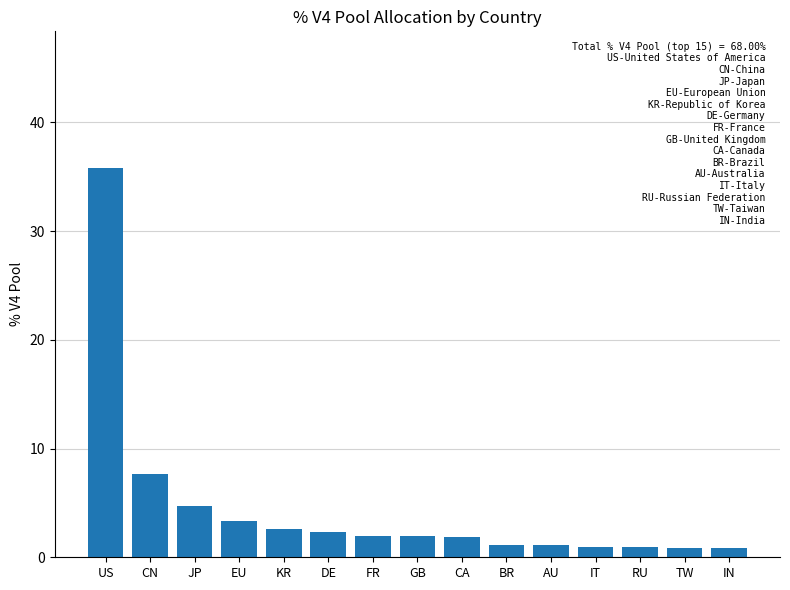

The value at FR is 1.3. True or false?

False